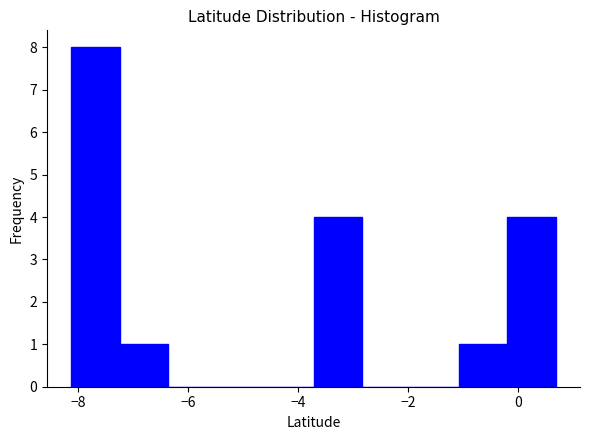

Over which range of the x-axis is the bar tallest?

-8.2 to -7.2